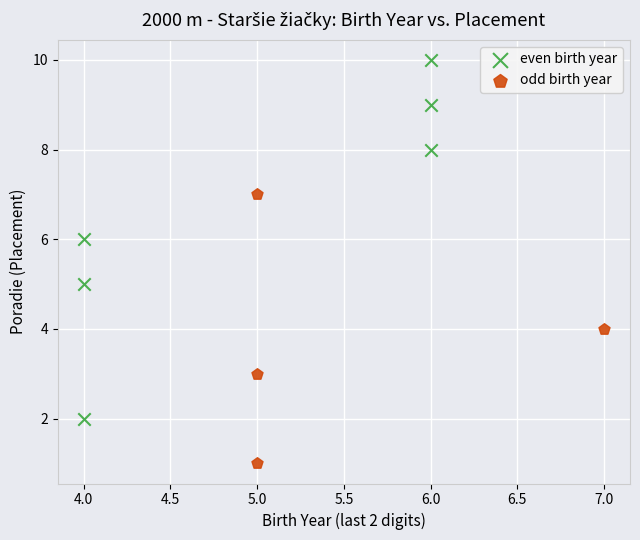

Which series reaches the minimum Y coordinate?

odd birth year